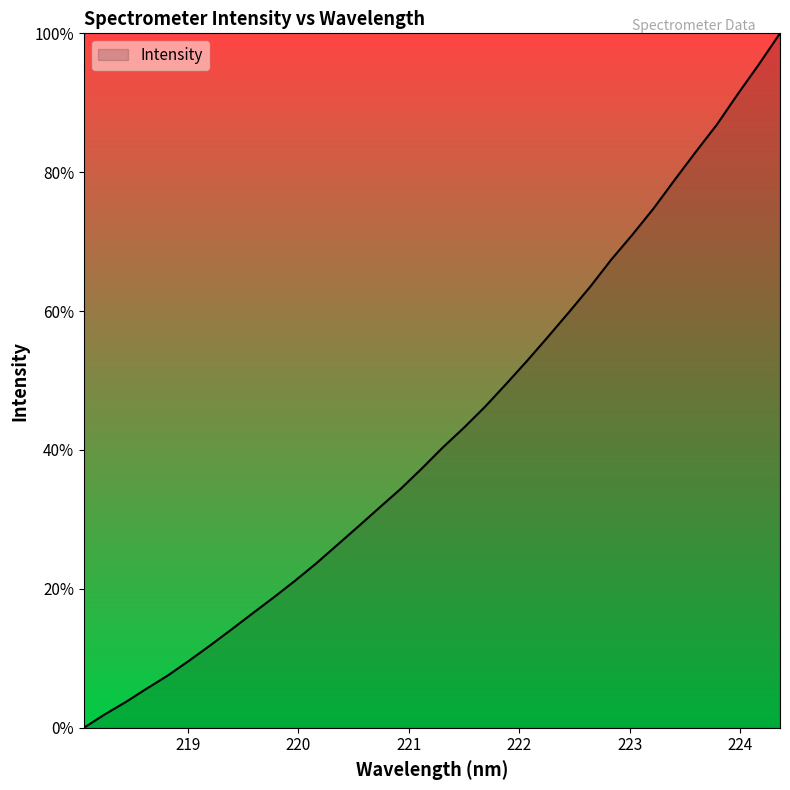

What is the difference between the maximum and minimum values?

100.0